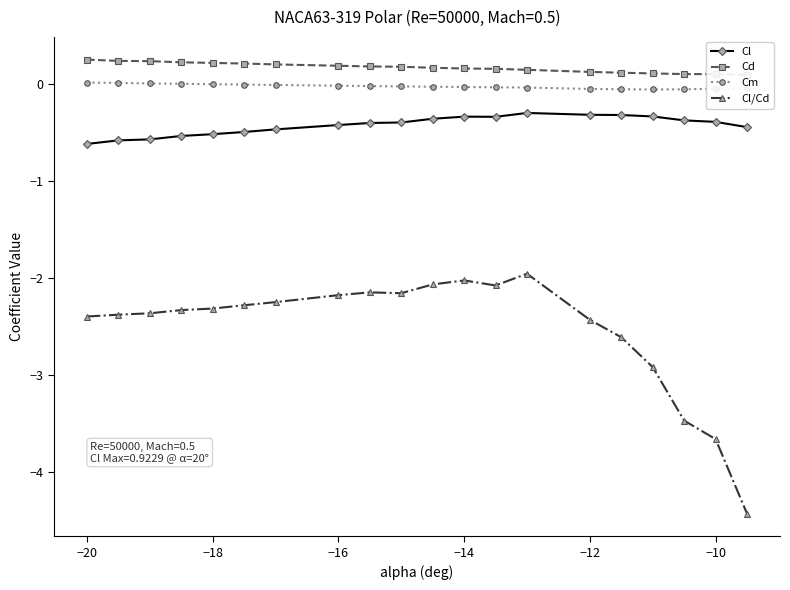

Rank the series by their maximum value, from highest to lowest.

Cd, Cm, Cl, Cl/Cd